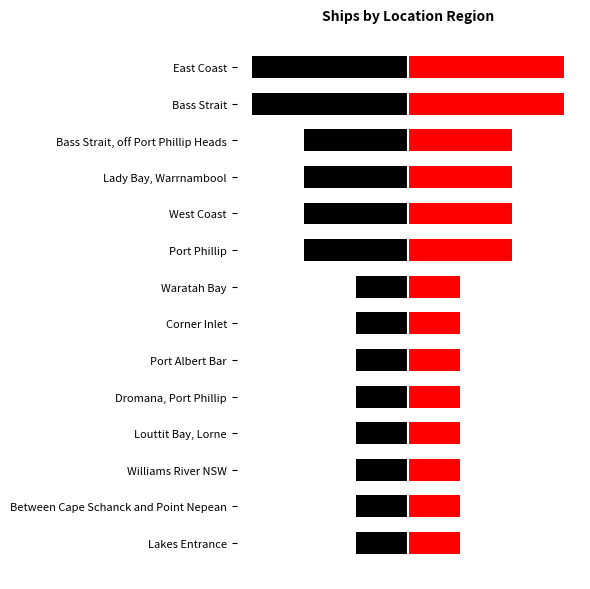

Reading left to right, what are all the values shown in this chart?

Left: -1	-1	-1	-1	-1	-1	-1	-1	-2	-2	-2	-2	-3	-3
Right: 1	1	1	1	1	1	1	1	2	2	2	2	3	3